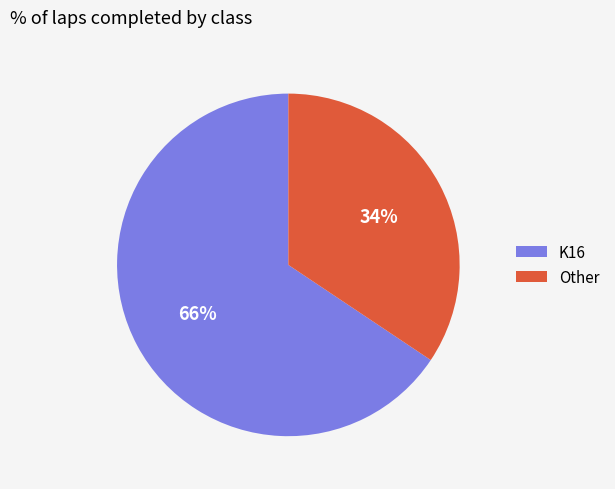

Which slice is the largest?

K16